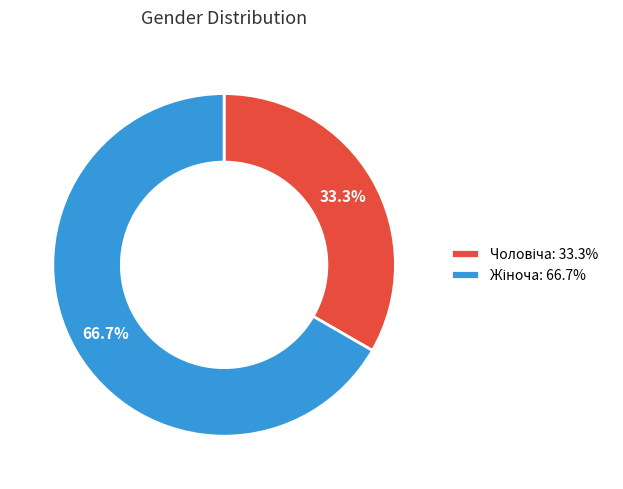

Is there a majority slice in this chart?

Yes